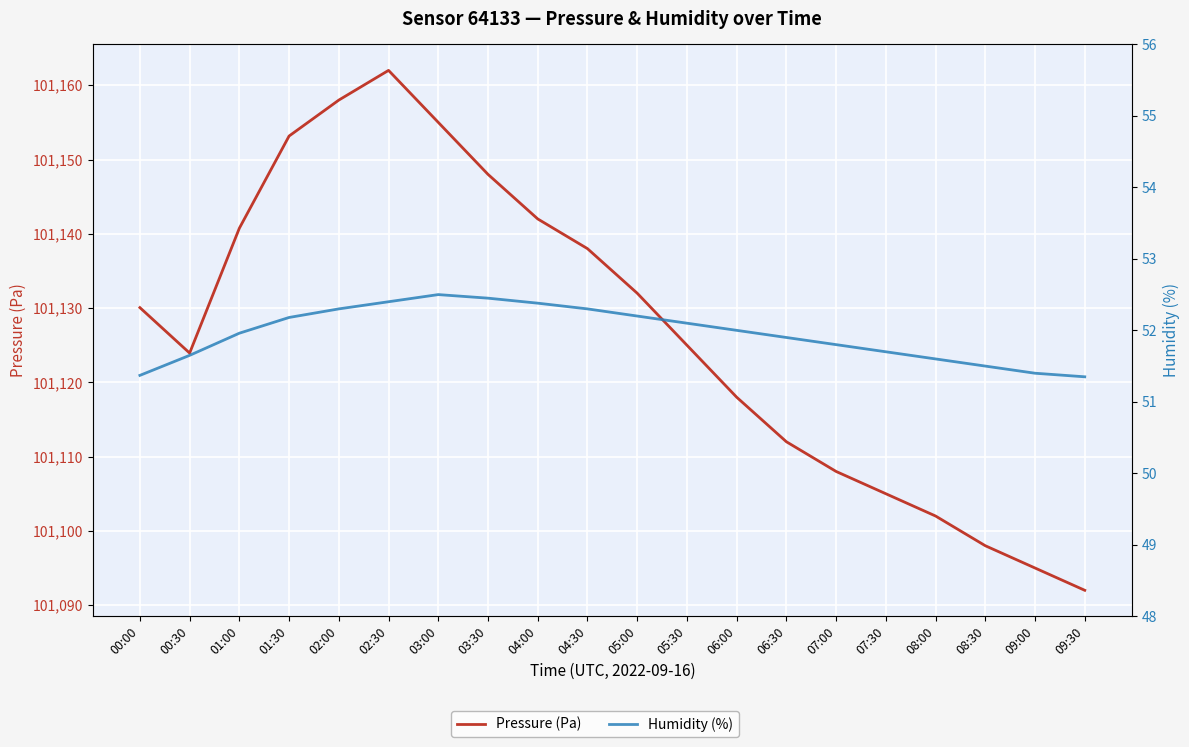

What is the difference between the second highest and minimum values in the Humidity (%) series?

1.1